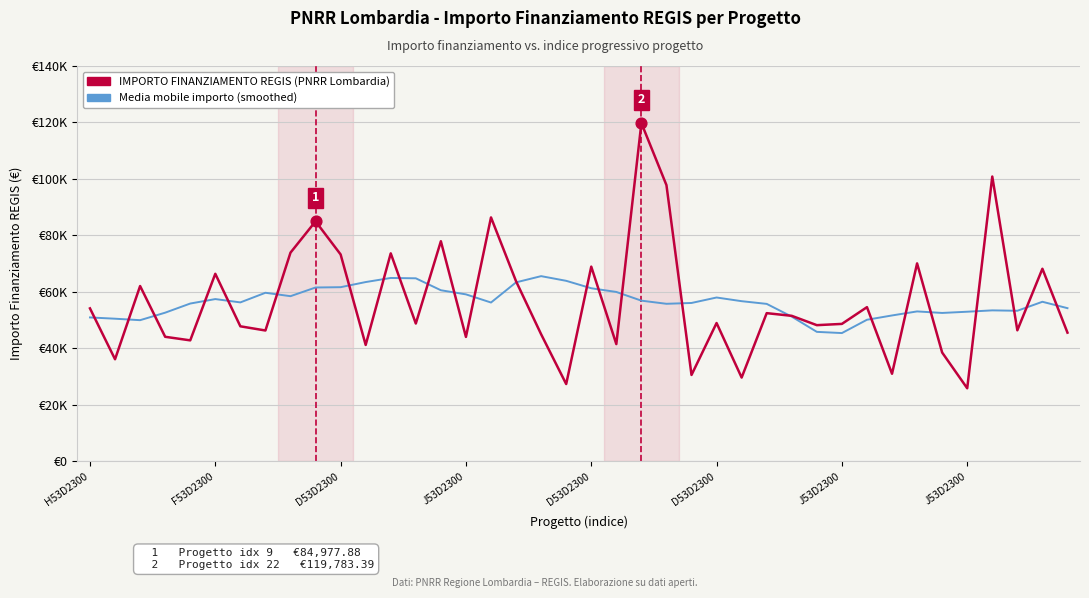

At which category is the sum across all series the highest?

22